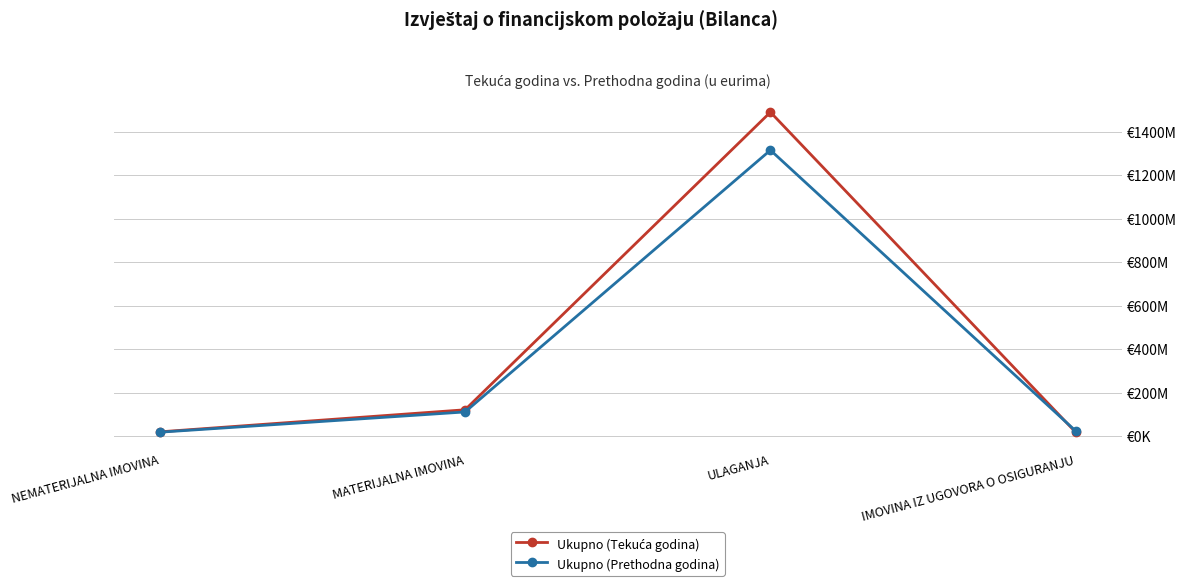

In Ukupno (Tekuća godina), how many points are higher than both neighbors (excluding endpoints)?

1